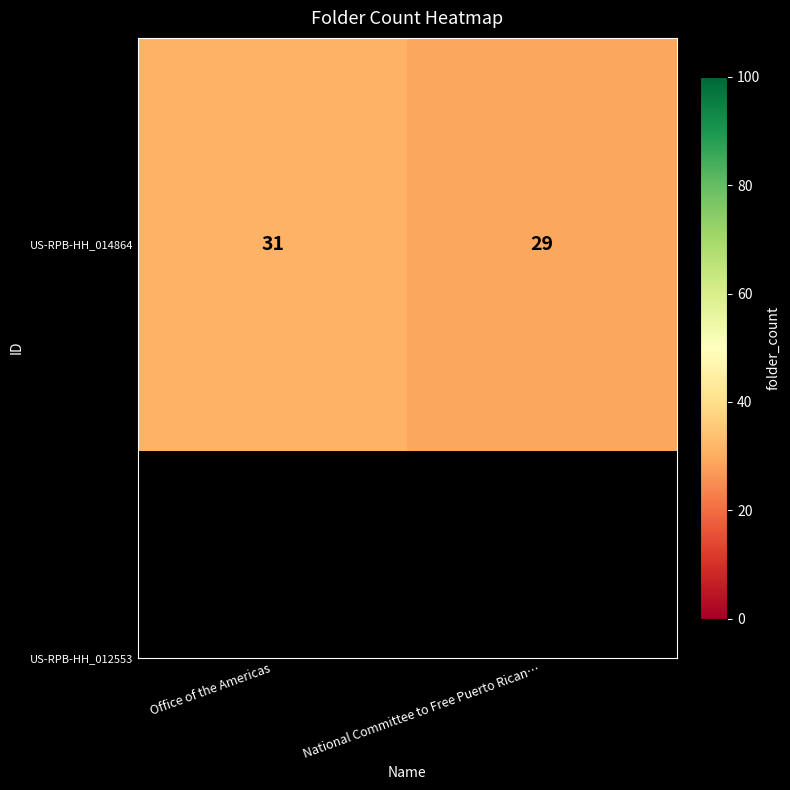

How many data points are less than 31?

1